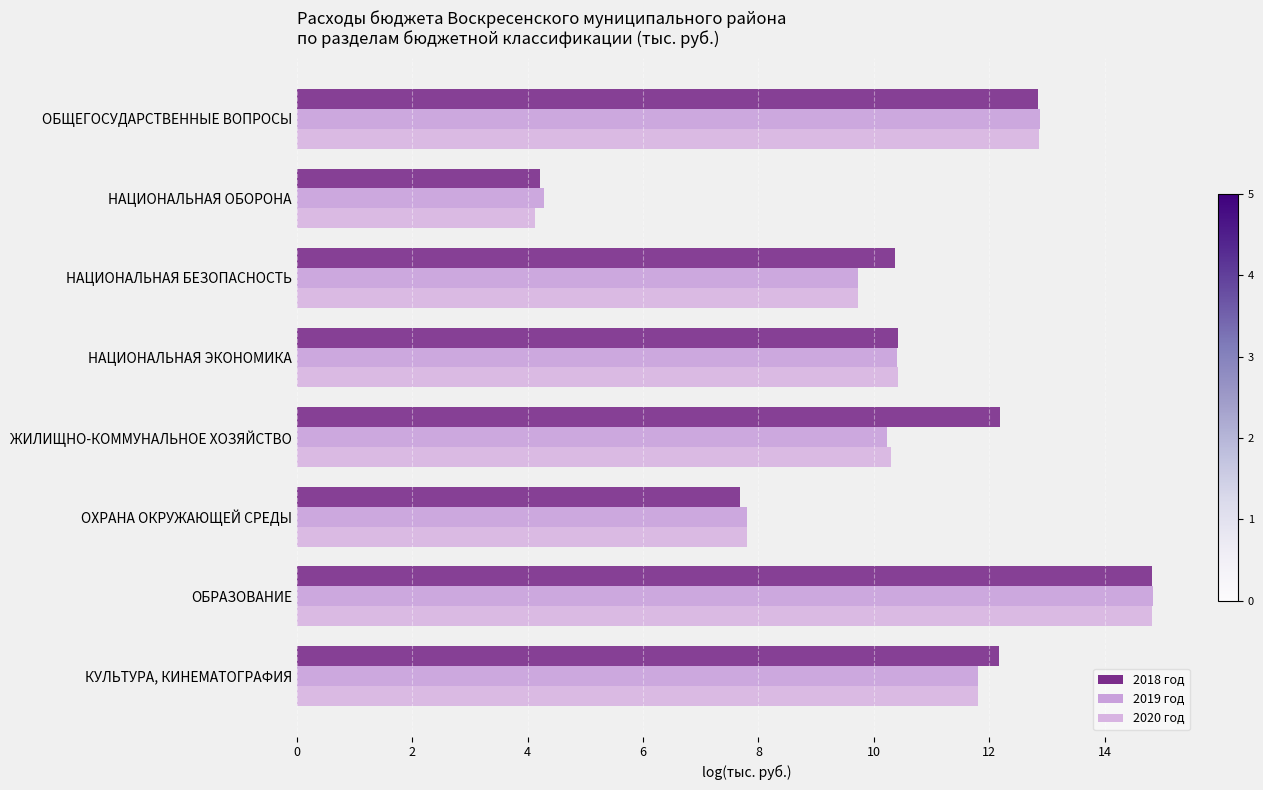

What is the value of the 2018 год bar at the 7th from the left?

14.8